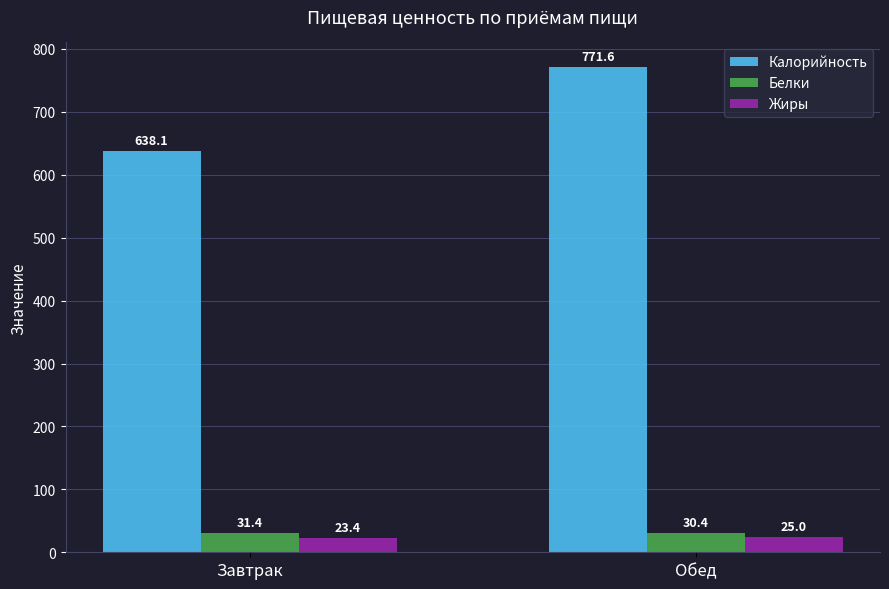

What is the average value of the Жиры series?

24.2